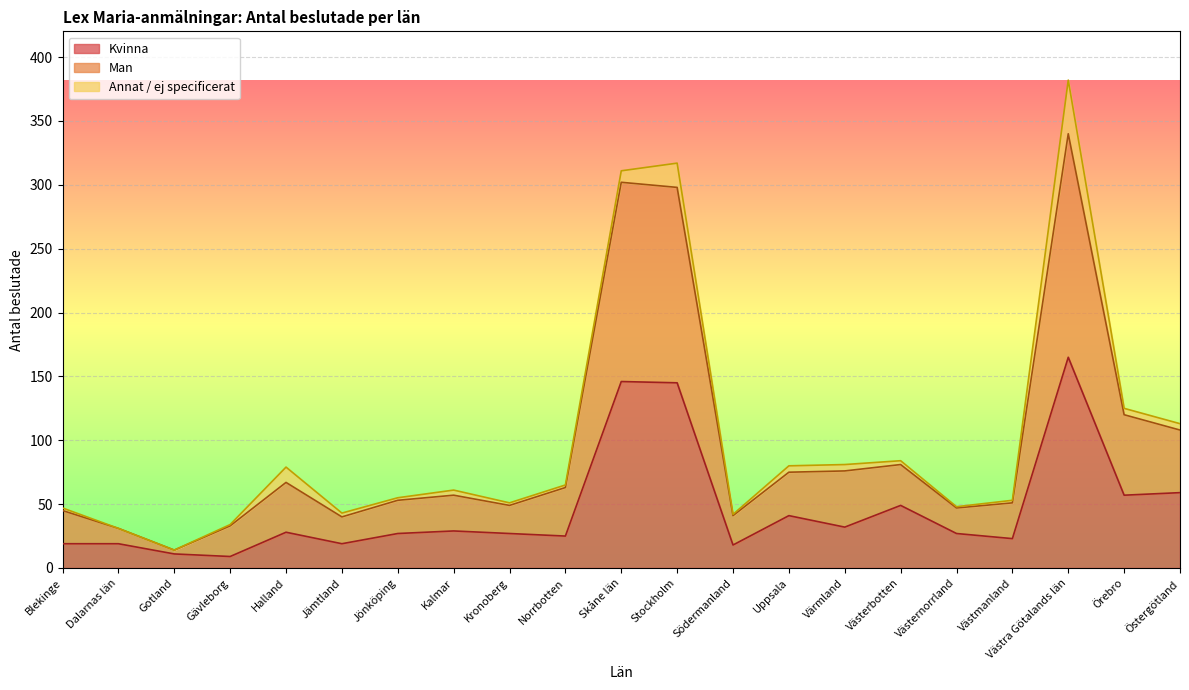

The Kvinna series shows 28 at Halland. True or false?

True